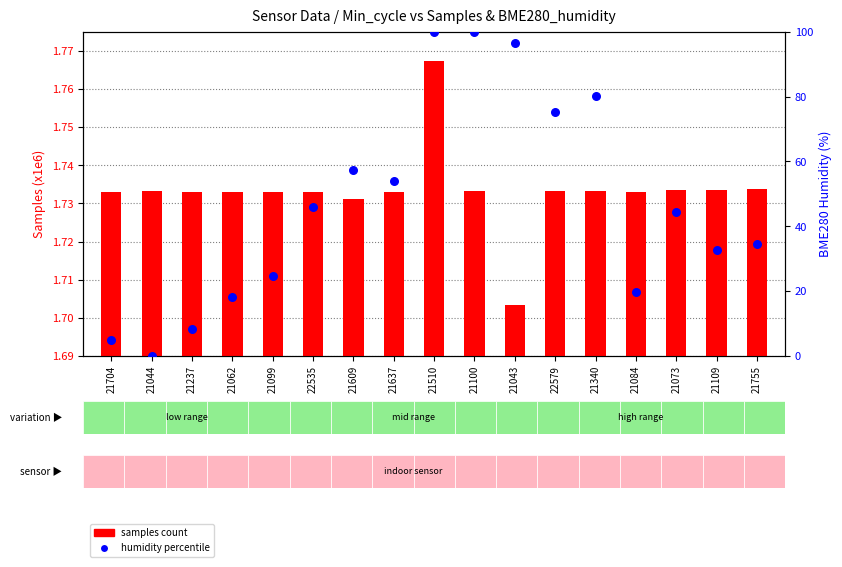

Which series has the widest spread of Y values?

humidity percentile